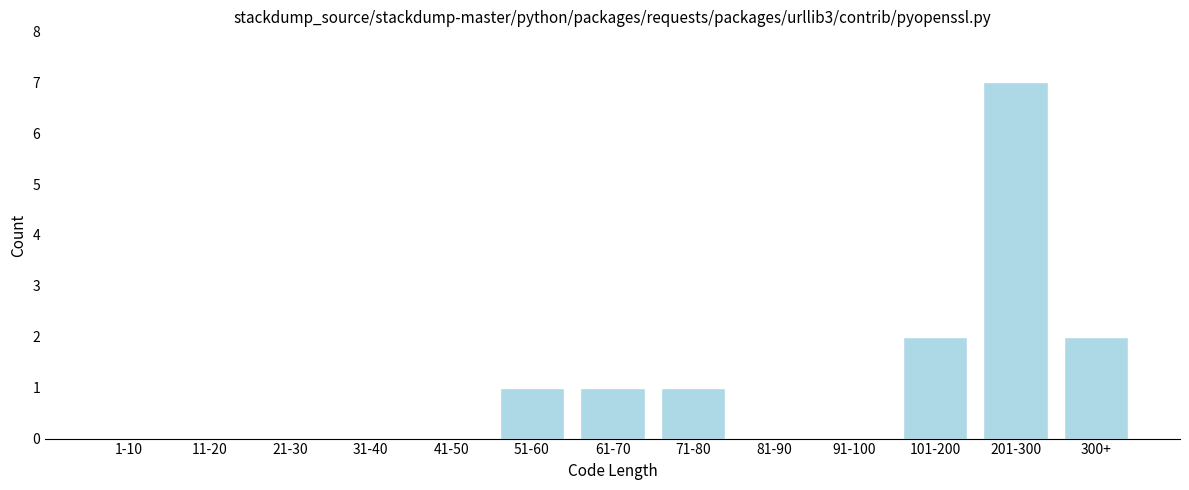

Reading right to left, extract all data points from this chart.

300+=2	201-300=7	101-200=2	91-100=0	81-90=0	71-80=1	61-70=1	51-60=1	41-50=0	31-40=0	21-30=0	11-20=0	1-10=0